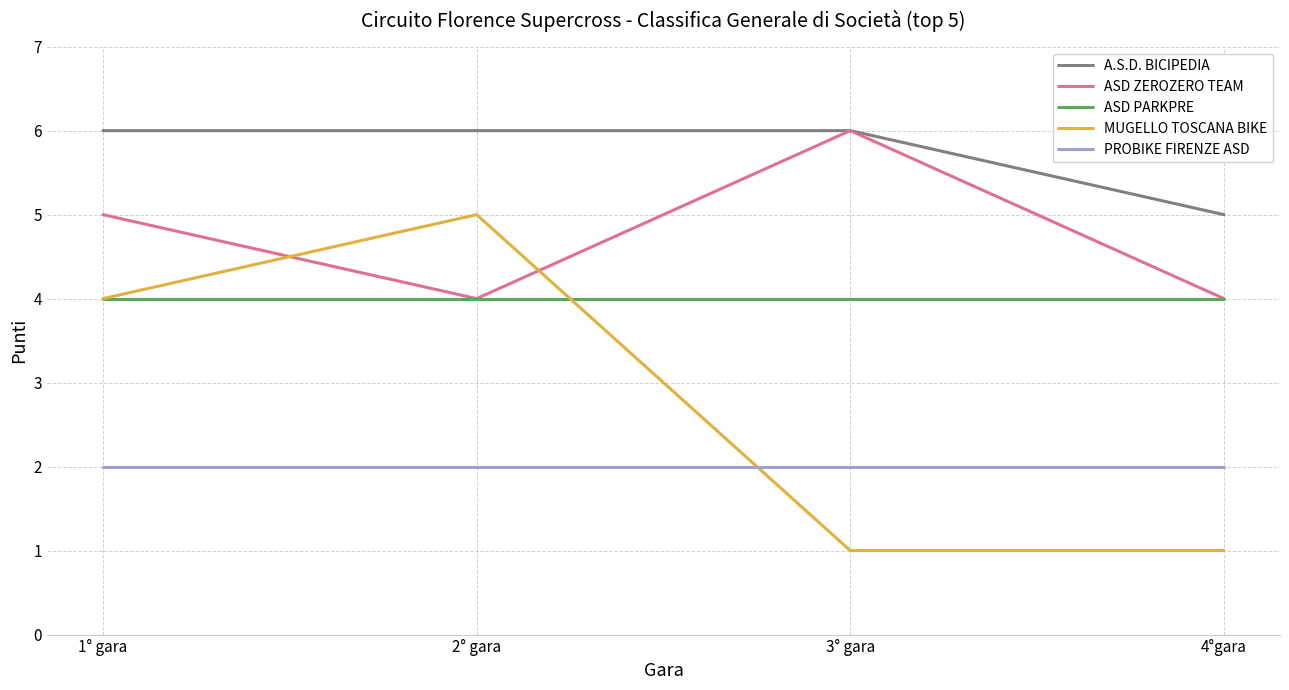

List the series in order of their overall mean, lowest first.

PROBIKE FIRENZE ASD, MUGELLO TOSCANA BIKE, ASD PARKPRE, ASD ZEROZERO TEAM, A.S.D. BICIPEDIA